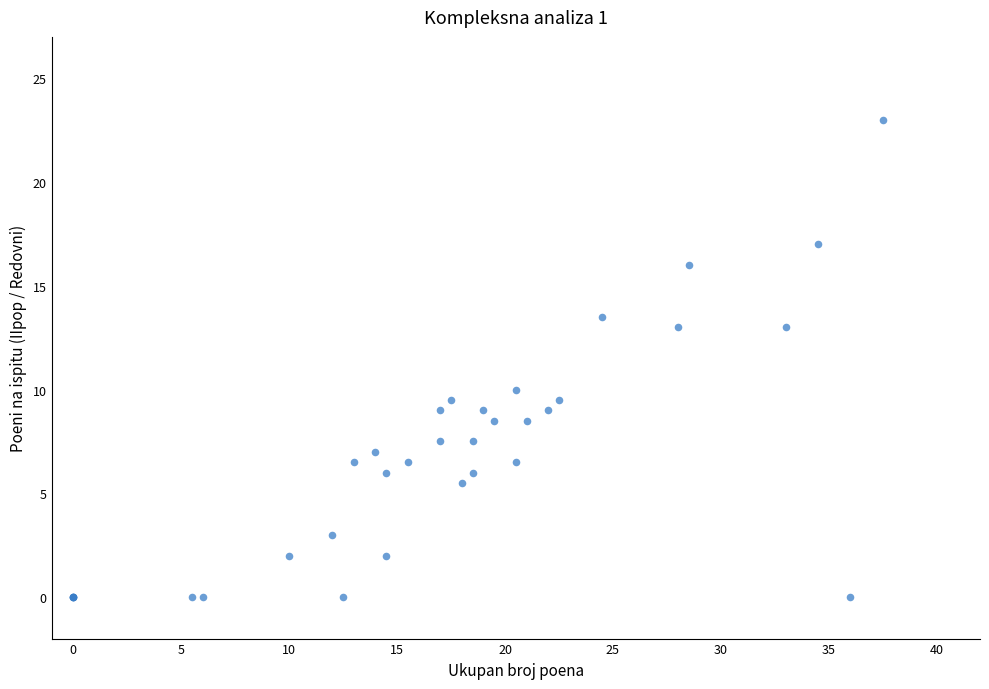

What Y value in the scatter plot is closest to 11?

10.0